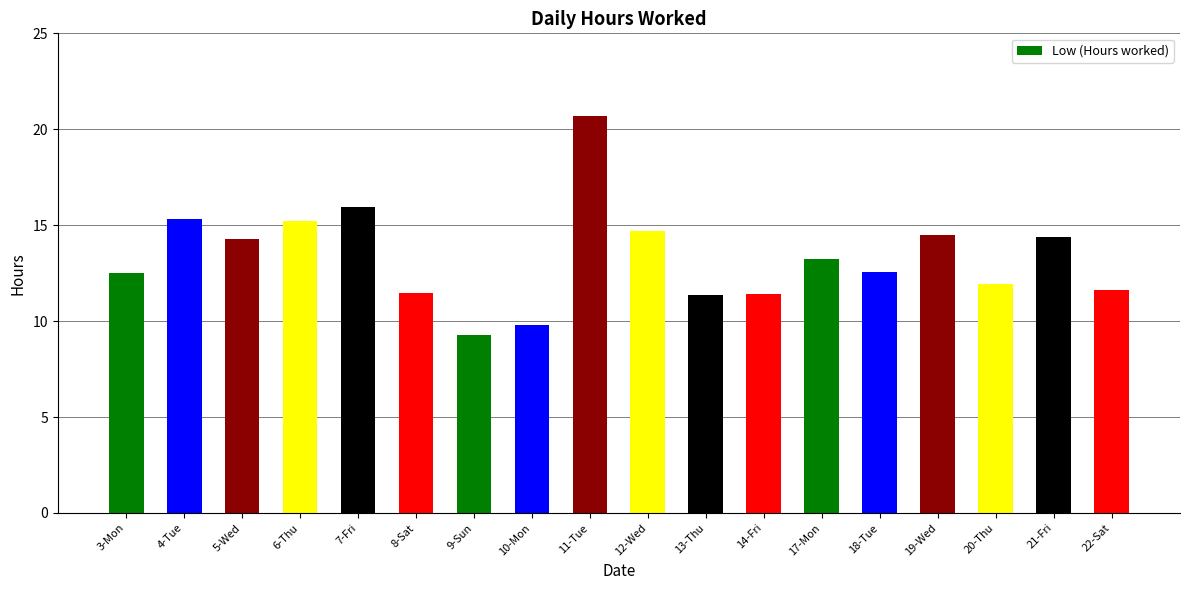

What is the difference between the second highest and second lowest values?

6.2